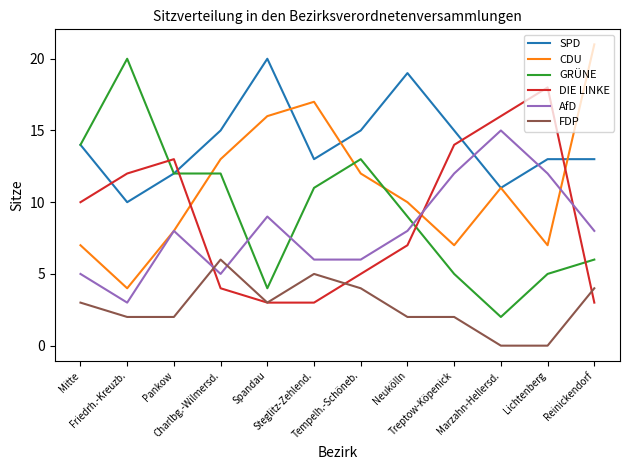

What is the sum of the SPD values at Mitte and Charlbg.-Wilmersd.?

29